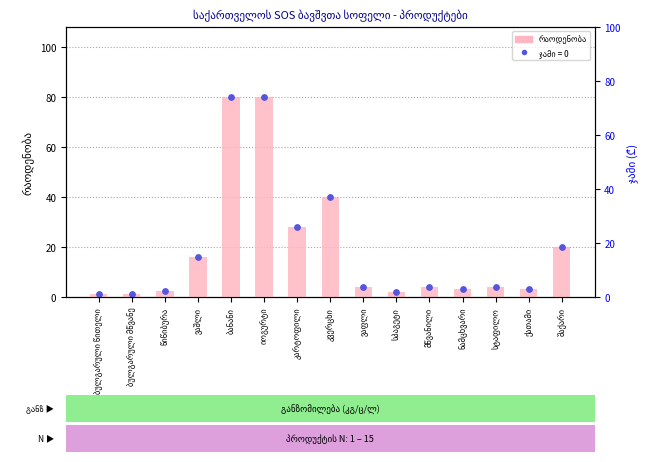

Which series has the largest Y range (max minus min)?

რაოდენობა